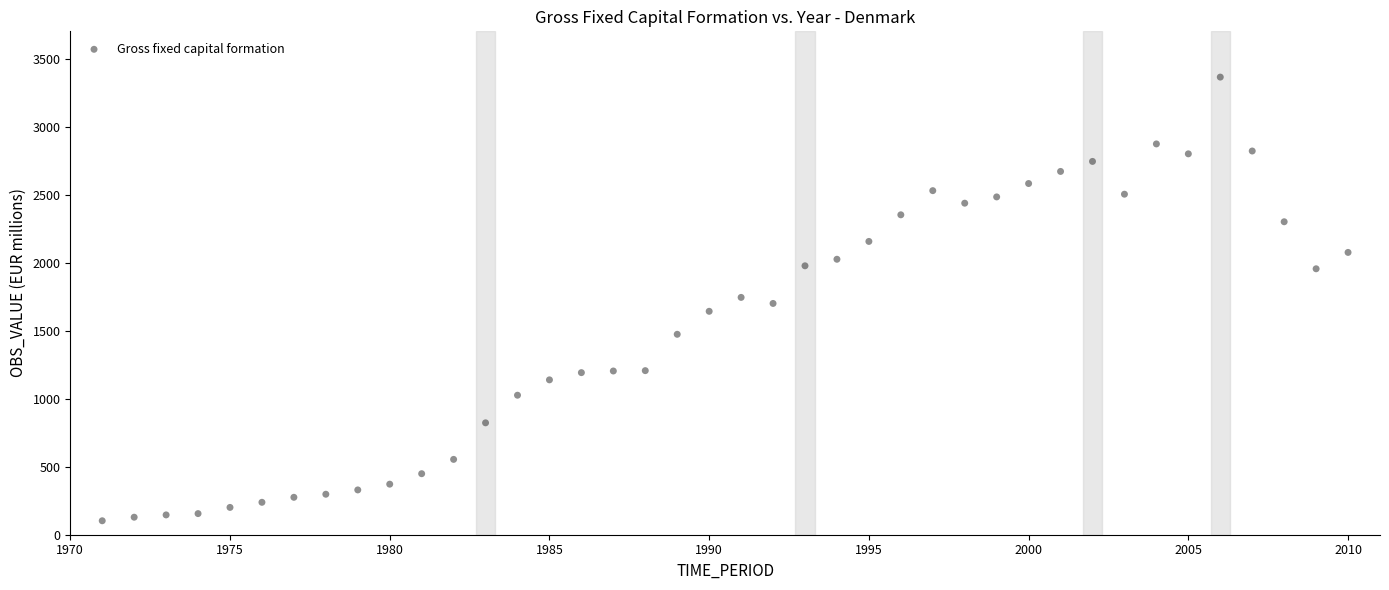

What is the range of Y values (max minus min)?

3262.1